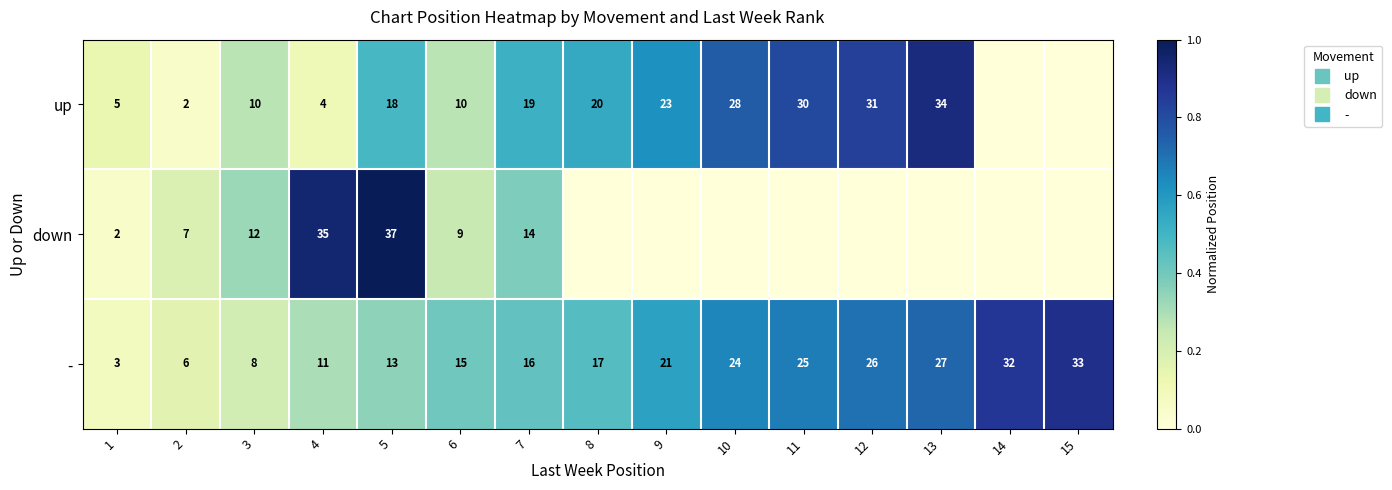

Between 9 and 12, which series saw the biggest shift?

up